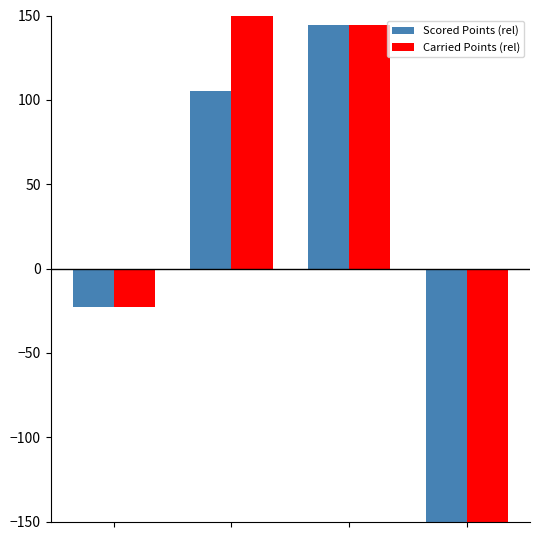

What is the difference between the maximum and minimum values in the Carried Points (rel) series?

414.7